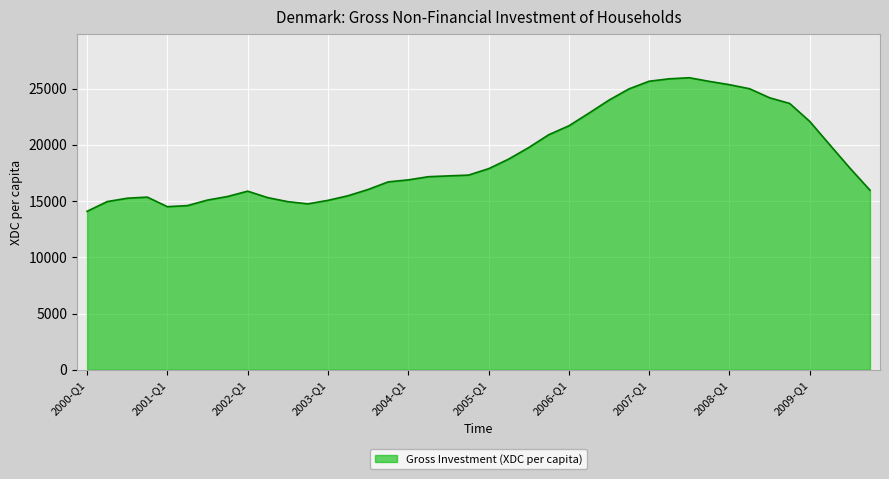

What is the greatest value displayed?

25964.7